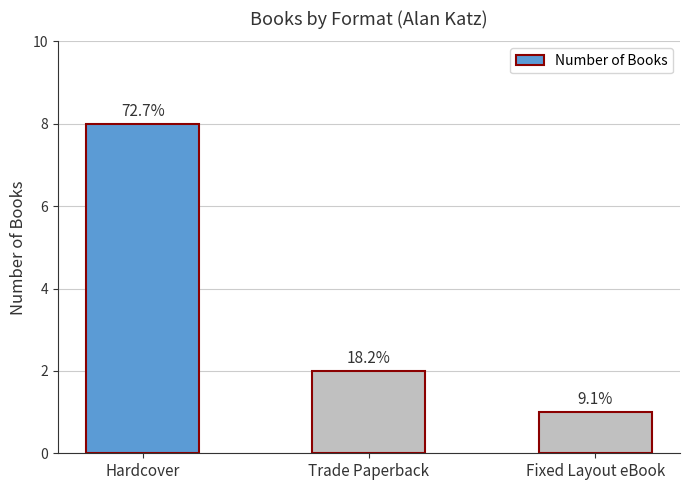

Rank the categories by value from lowest to highest.

Fixed Layout eBook, Trade Paperback, Hardcover